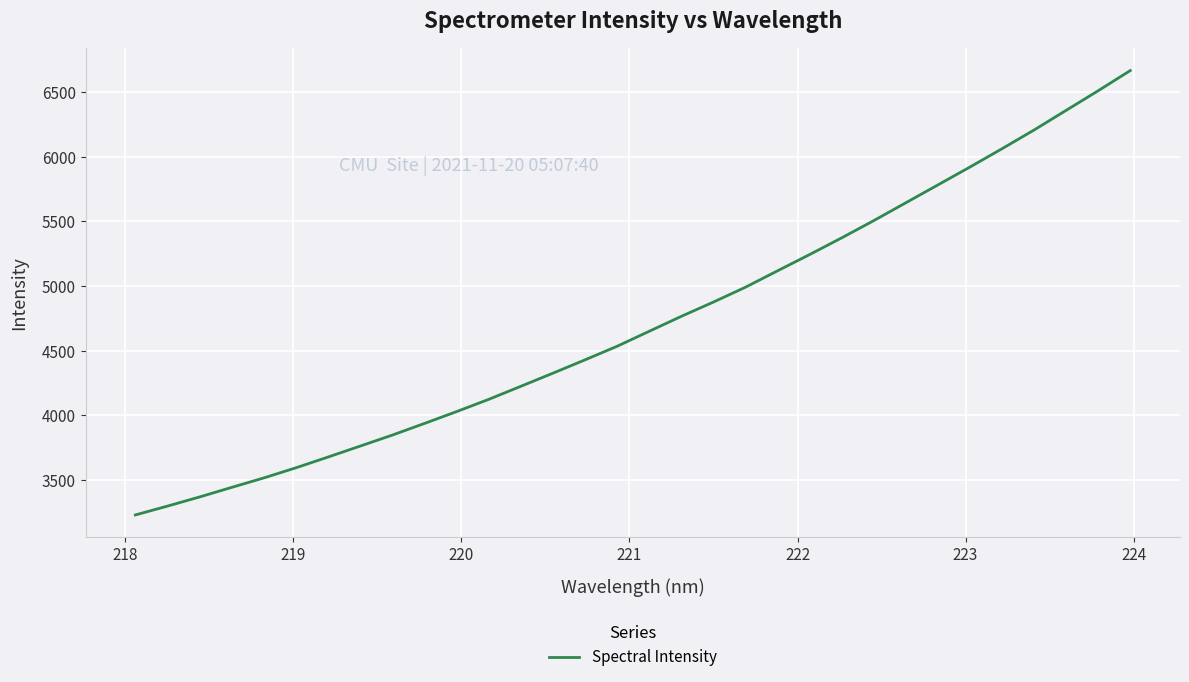

What is the minimum value shown in the chart?

3226.8